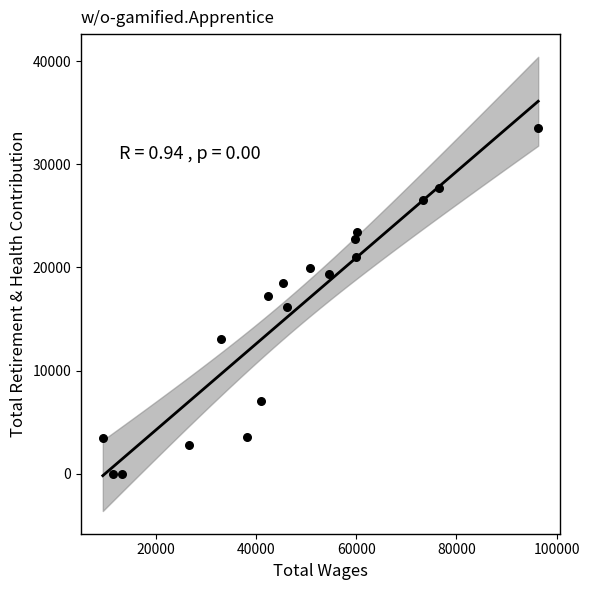

What is the range of Y values (max minus min)?

33474